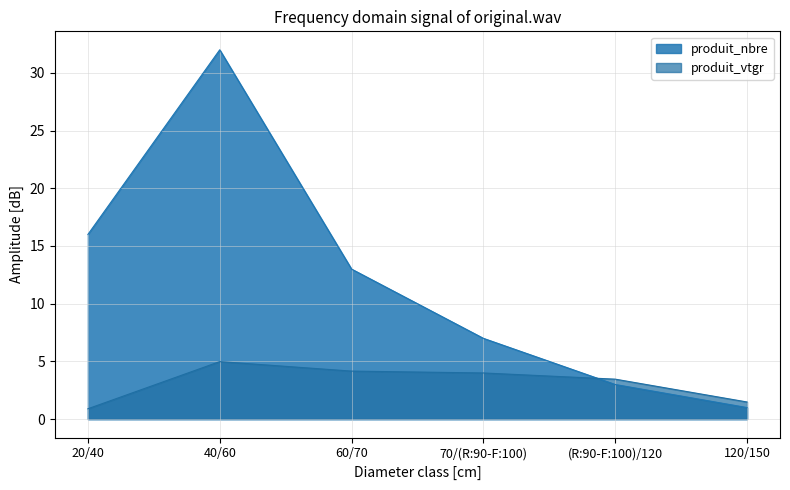

Which series changed the most between 20/40 and 120/150?

produit_nbre